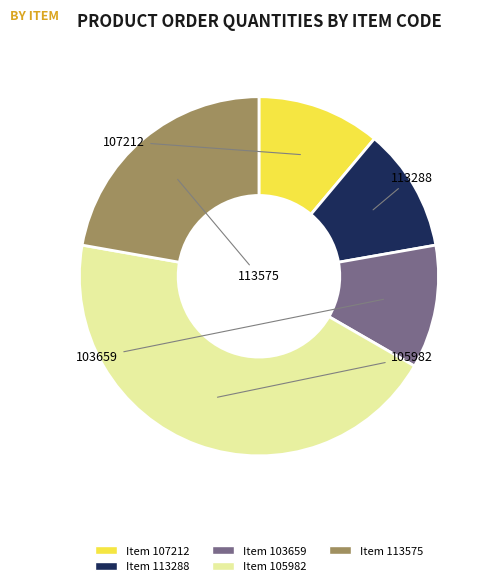

Is there a majority slice in this chart?

No